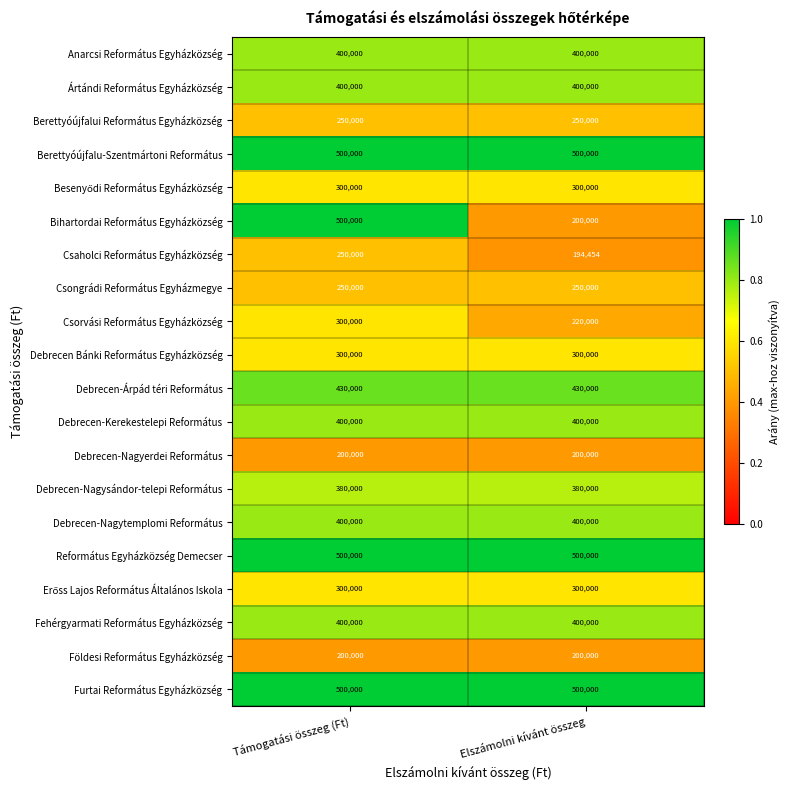

What is the total value across all series at Elszámolni kívánt összeg?

6724454